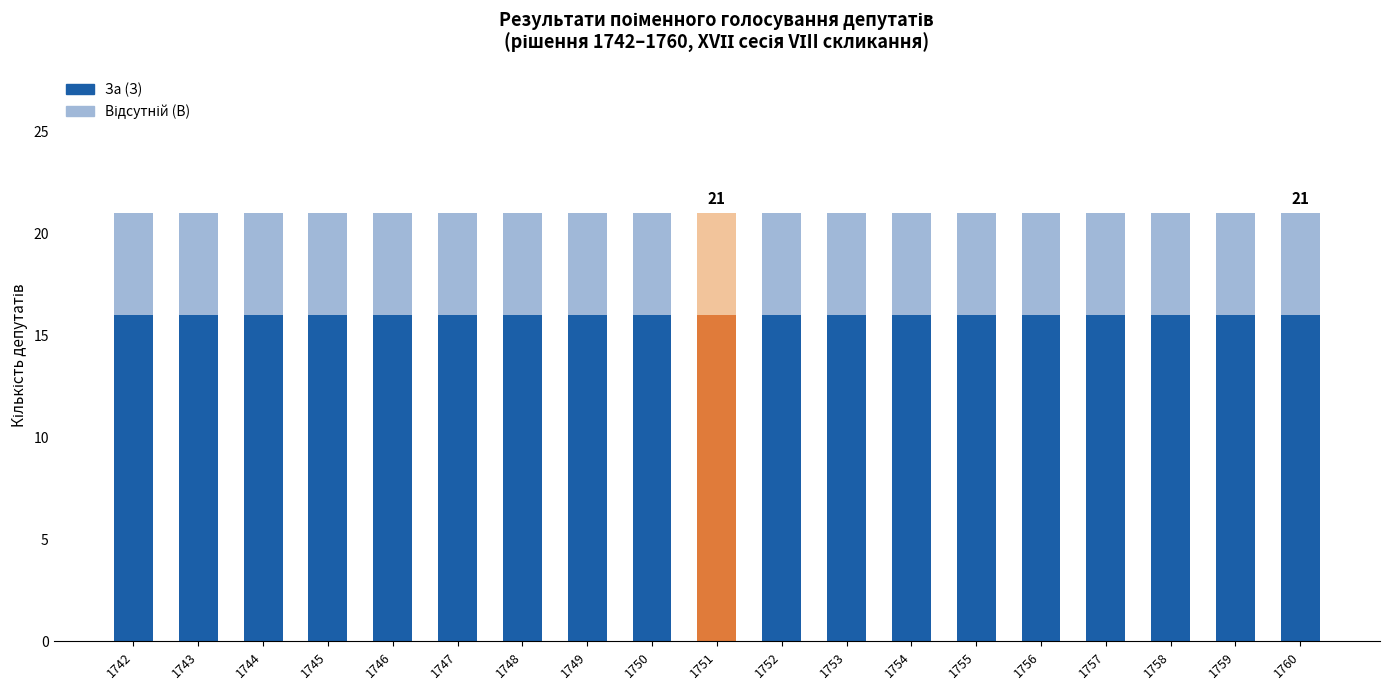

Which series has the largest range (max minus min)?

За (З)